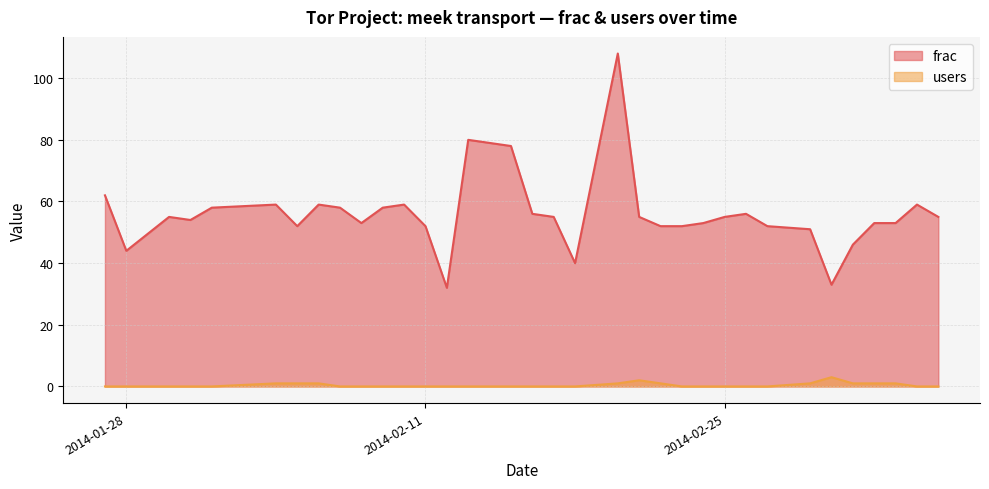

Which category has the highest value across all series?

2014-02-20